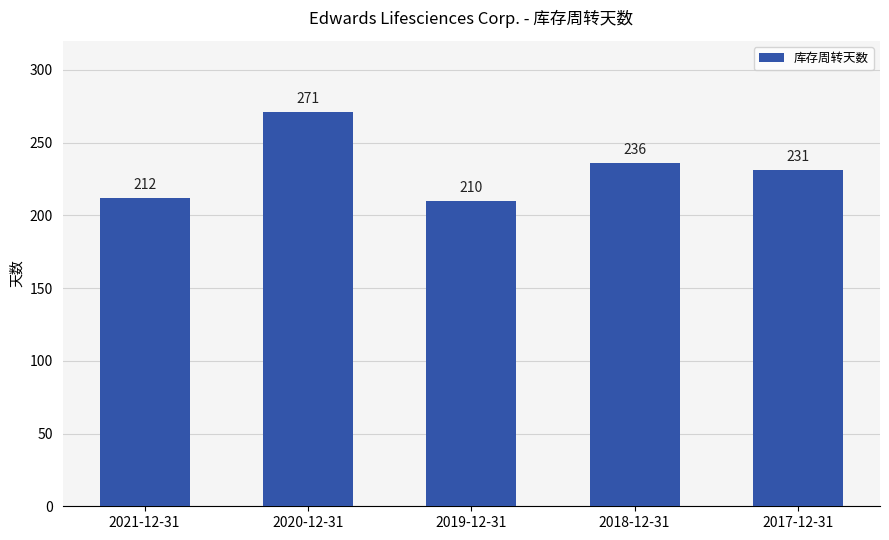

At which category does the chart reach its minimum across all series?

2019-12-31